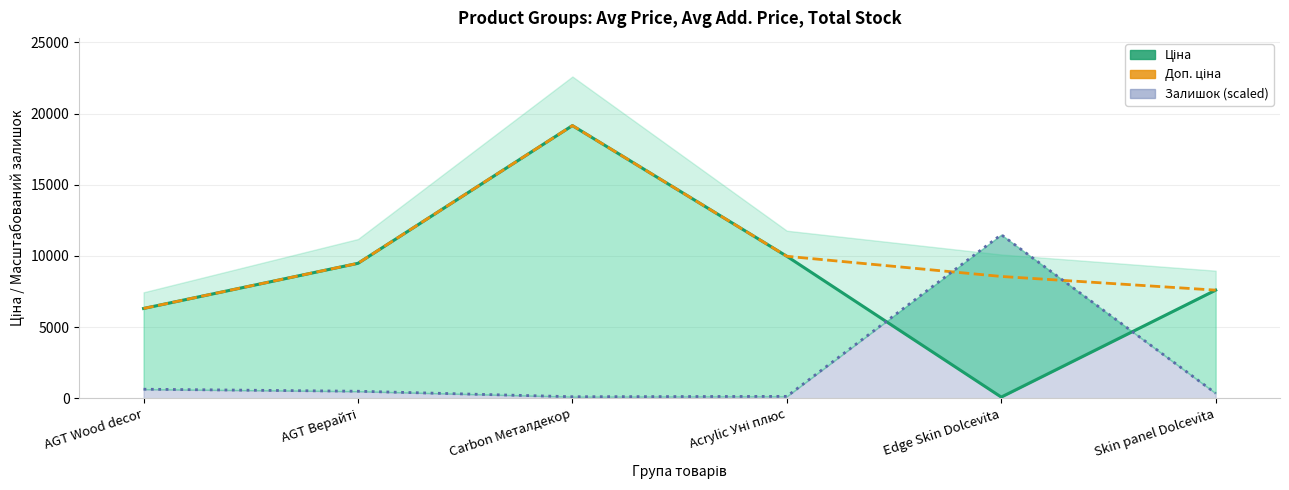

What is the approximate value of Ціна (line) at Skin panel Dolcevita?

7596.5